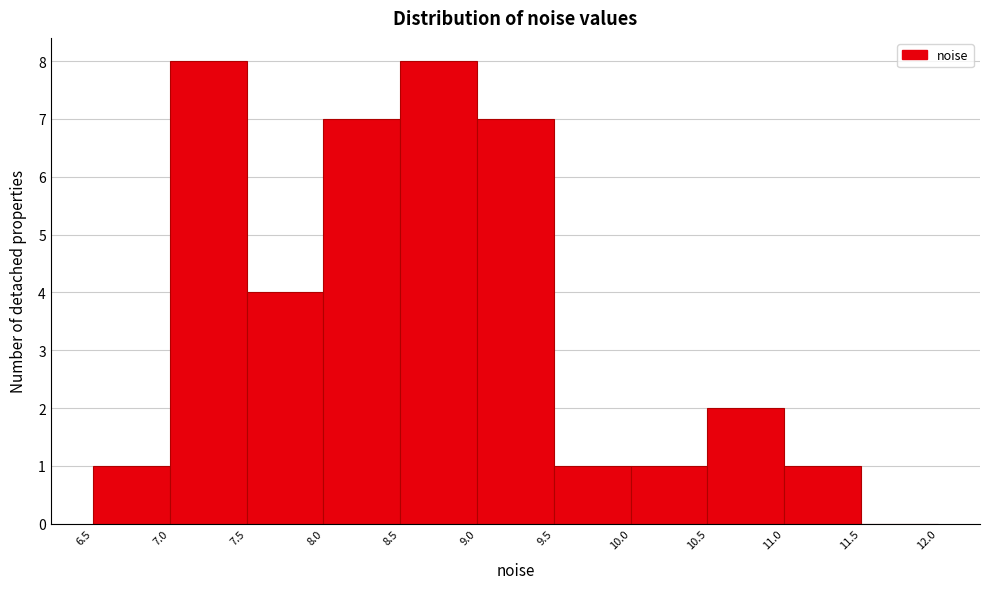

Reading left to right, transcribe this chart: for each bar, give the range it covers on the x-axis and its height. The values are not printed on the chart, so give them approximately, as read against the axis.

6.5 to 7.0: 1
7.0 to 7.5: 8
7.5 to 8.0: 4
8.0 to 8.5: 7
8.5 to 9.0: 8
9.0 to 9.5: 7
9.5 to 10.0: 1
10.0 to 10.5: 1
10.5 to 11.0: 2
11.0 to 11.5: 1
11.5 to 12.0: 0